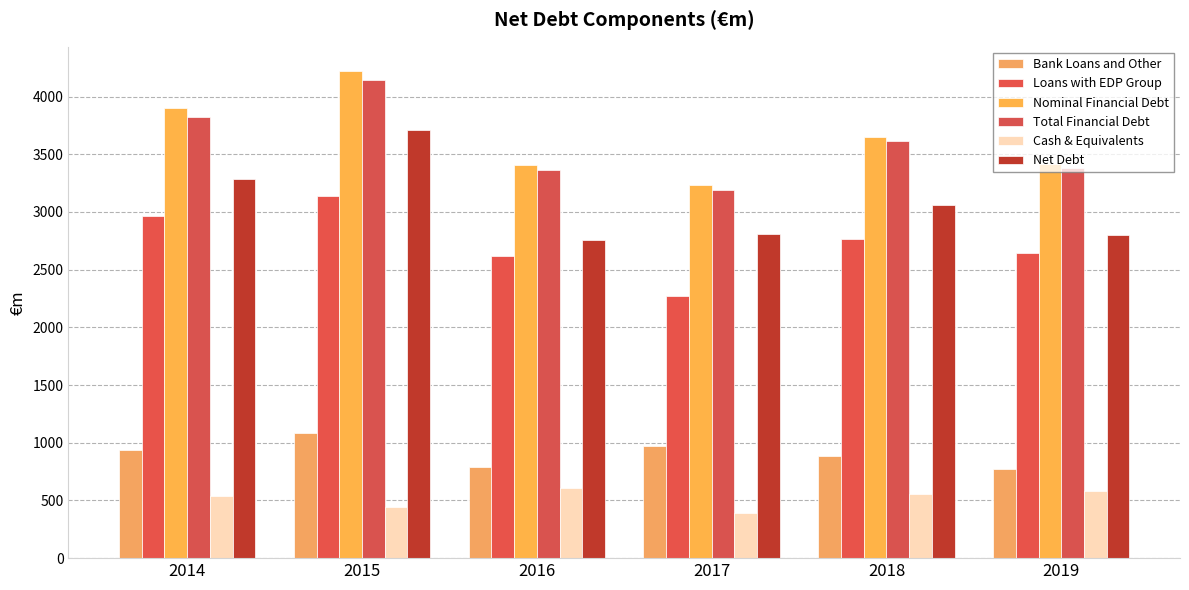

Count the number of categories in the chart.

6